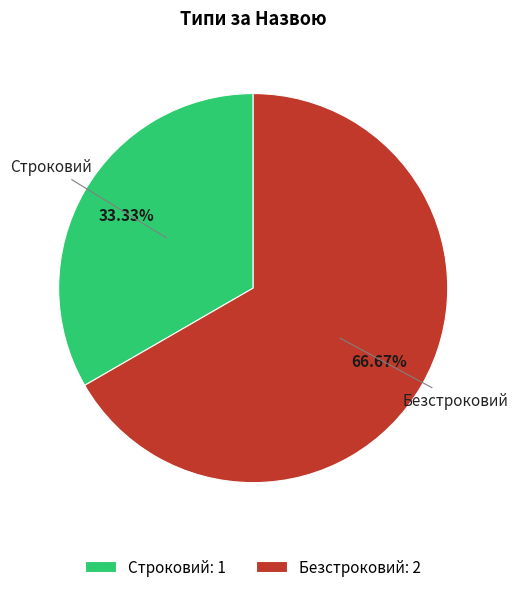

To the nearest percent, what percentage of the pie is Строковий?

33%